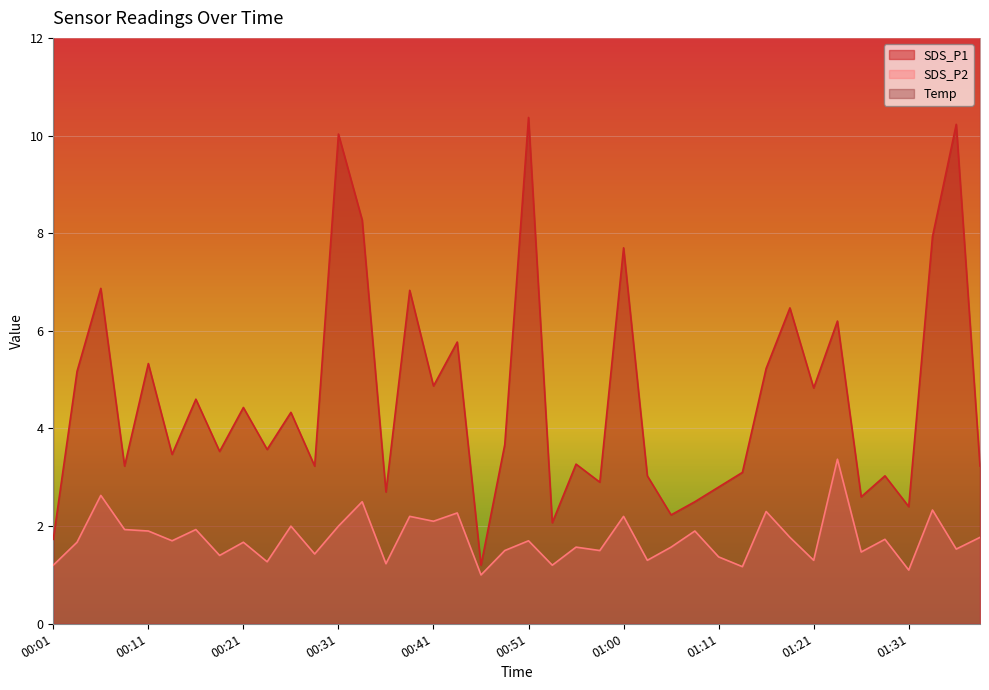

Which series has the widest spread of values?

SDS_P1